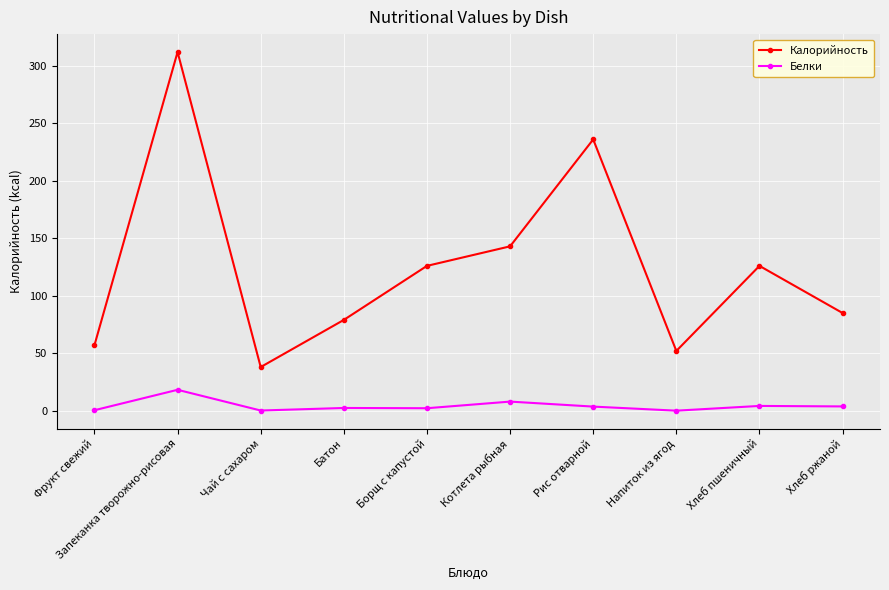

What is the value of the Белки point at the 1st from the left?

0.4